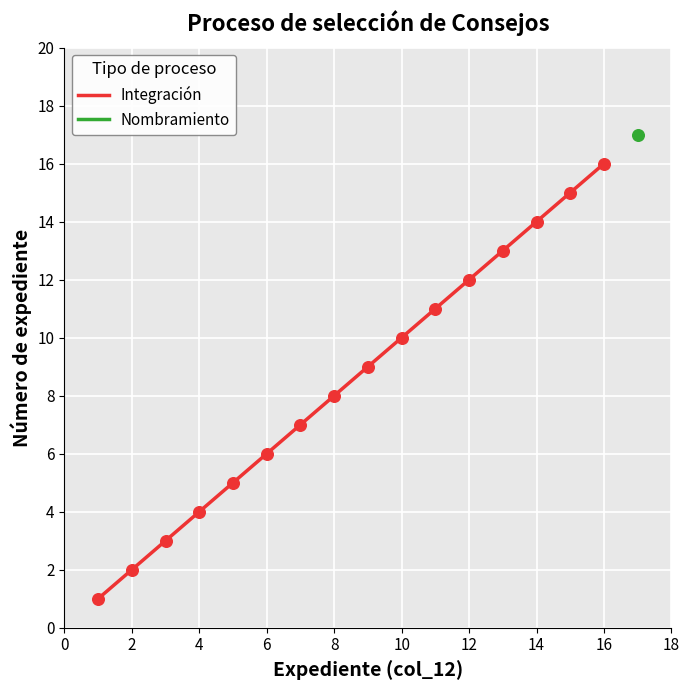

The Integración series shows 2 at 2. True or false?

True